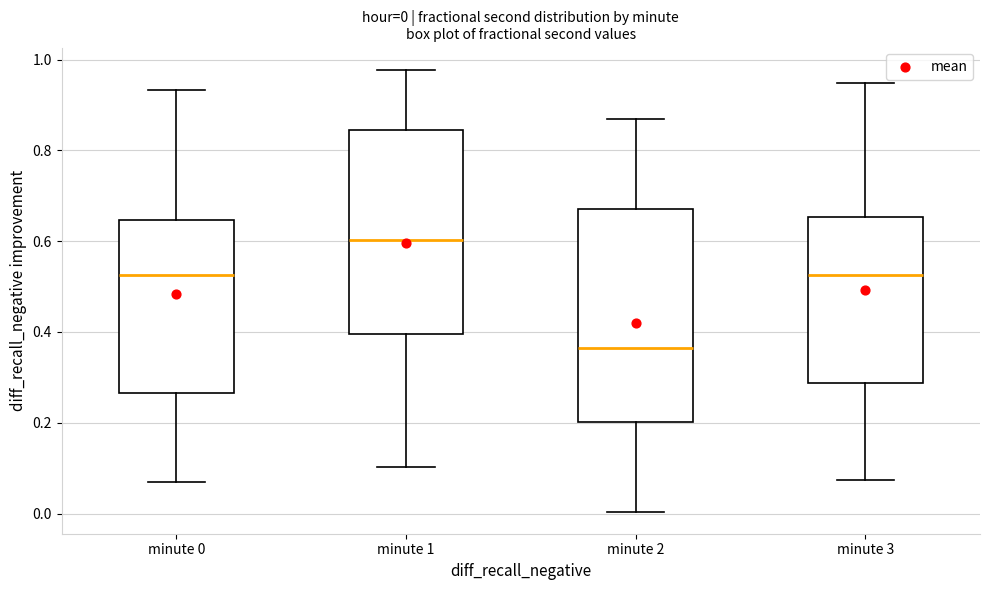

Which box is the tallest, from its lower edge to its upper edge?

minute 2